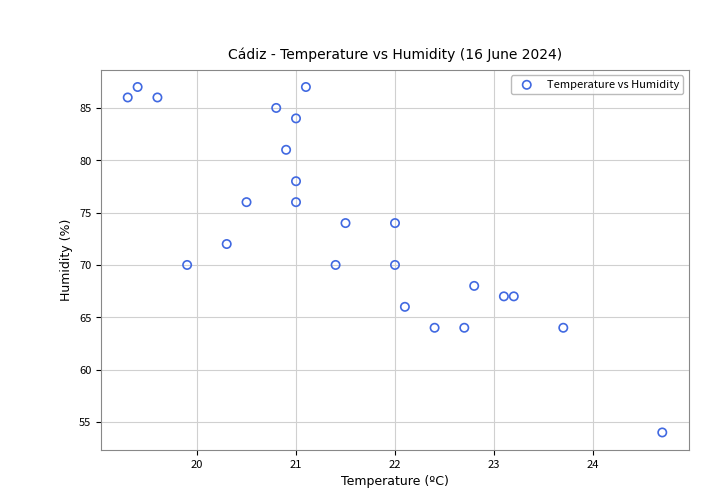

What is the range of Y values (max minus min)?

33